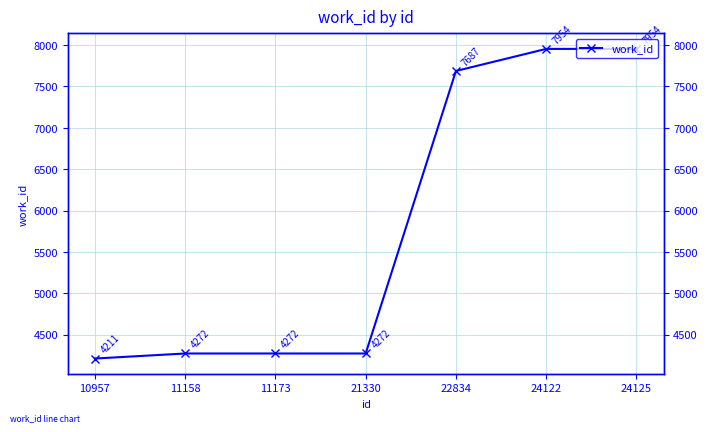

What is the sum of the values at 10957 and 24122?

12165